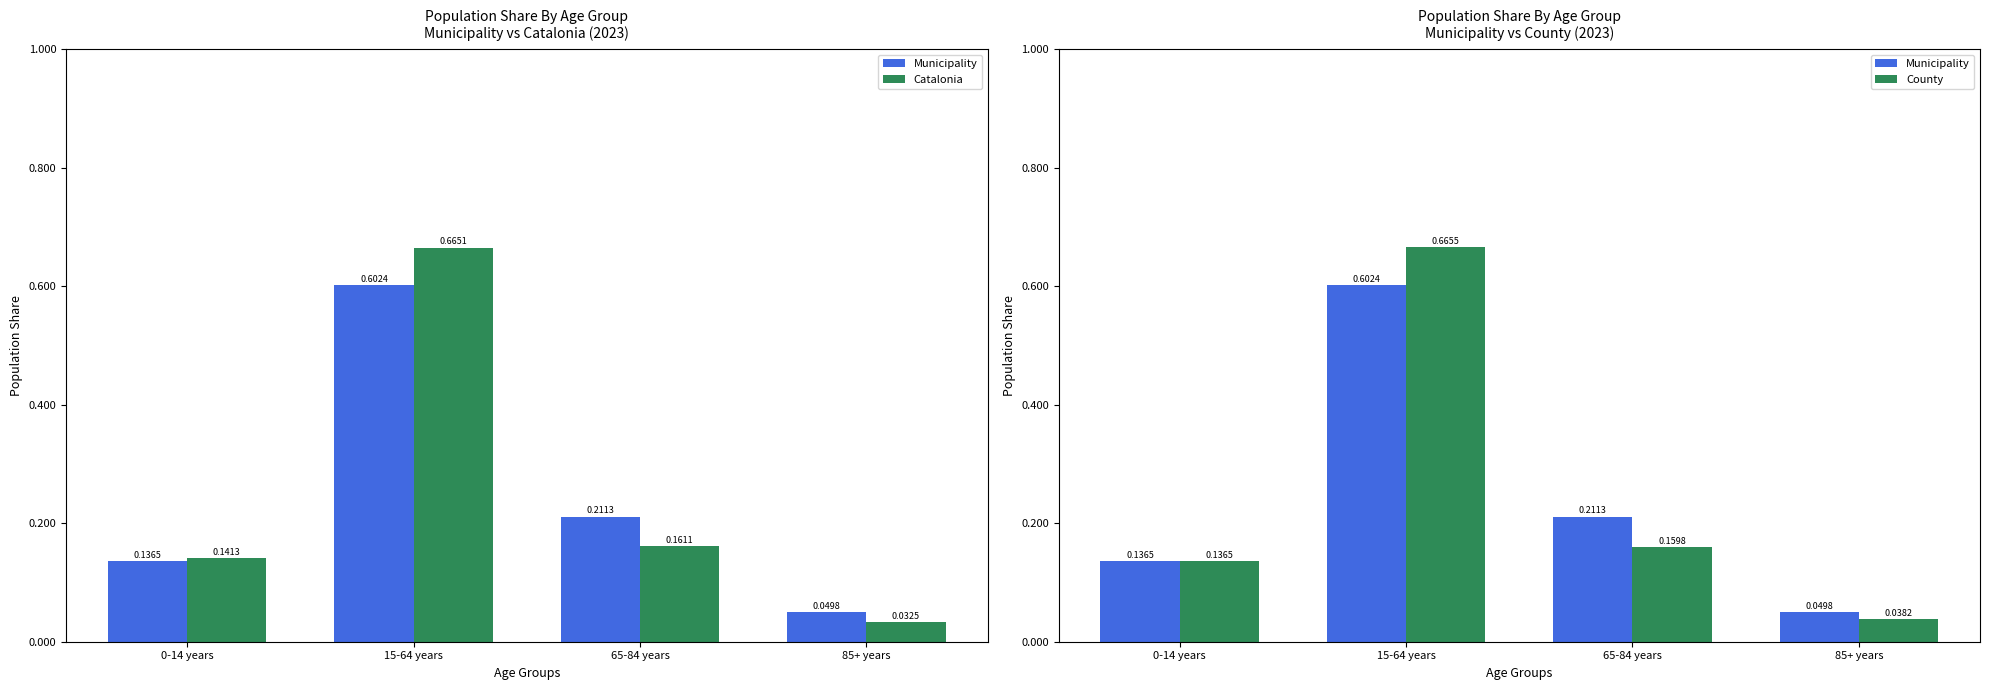

Which has a higher value, 15-64 years or 85+ years?

15-64 years